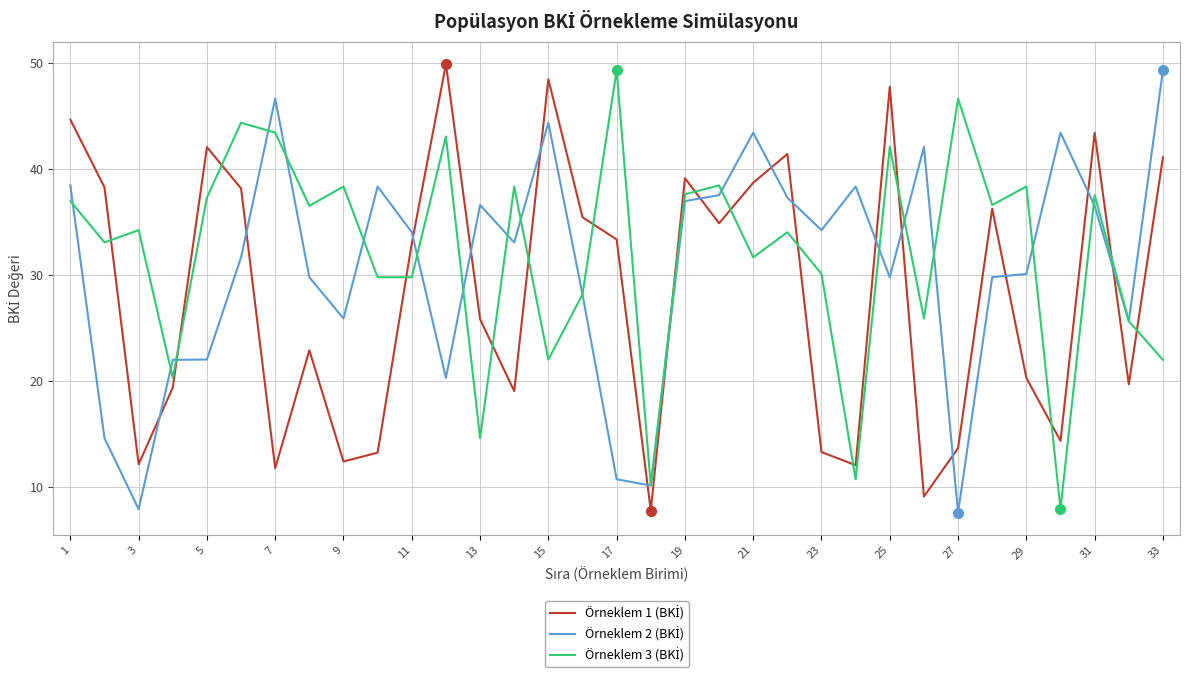

What is the smallest value displayed?

7.6